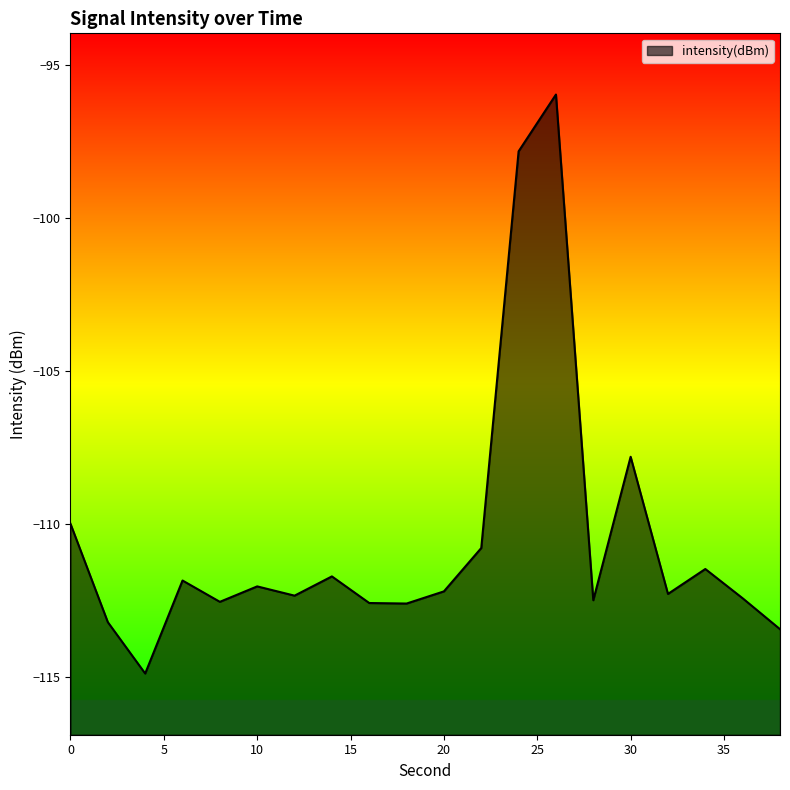

Where is the data nearest to the value -105?

30